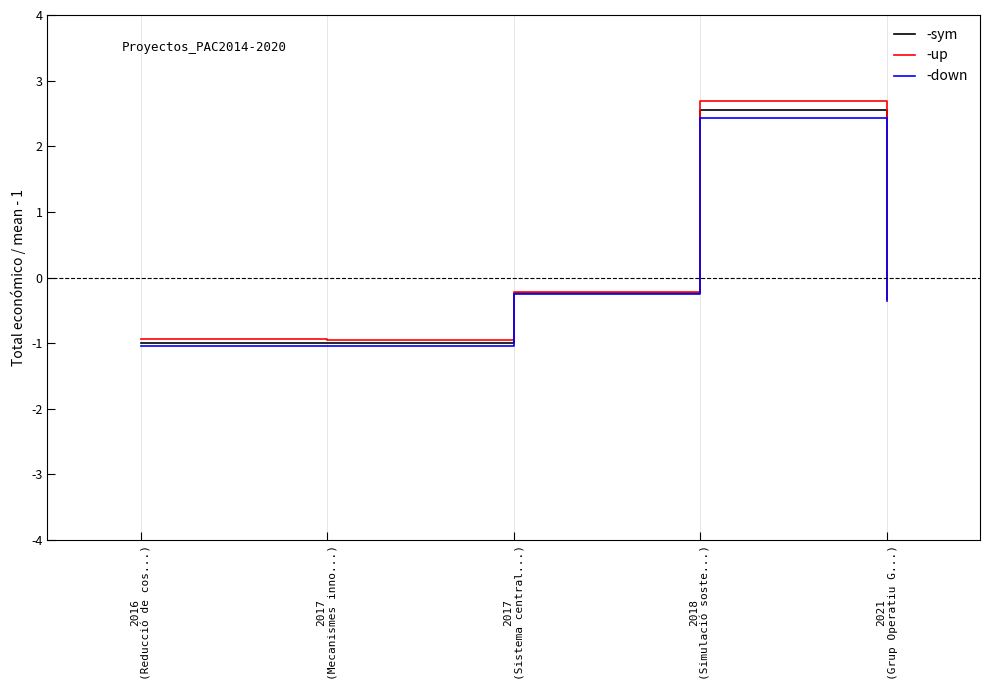

What value does the -sym series have at 2018
(Simulació soste...)?

2.6